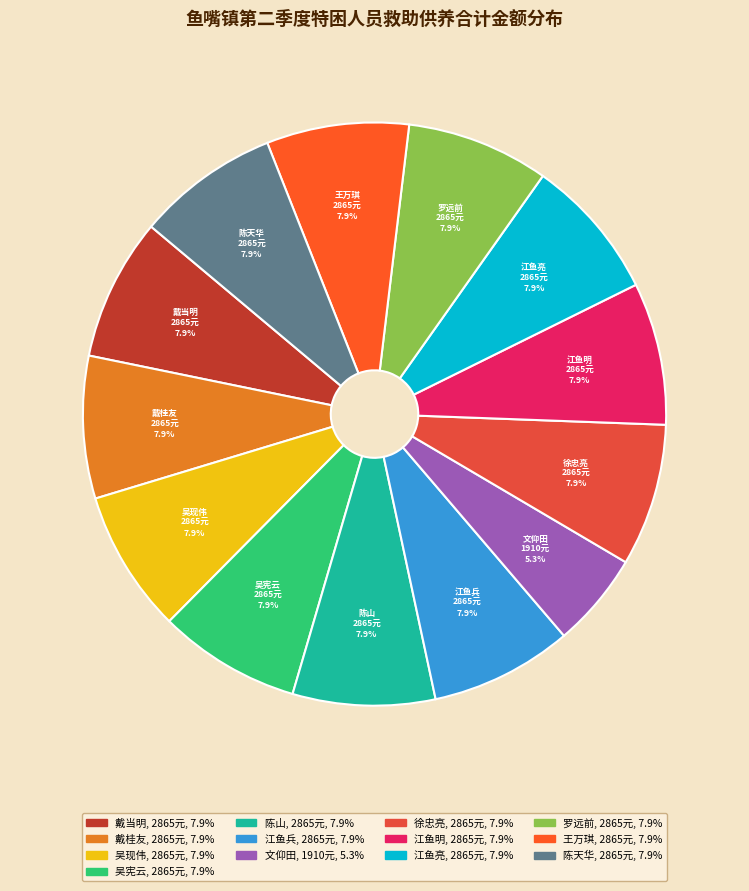

Between 文仰田 and 徐忠亮, which is larger?

徐忠亮